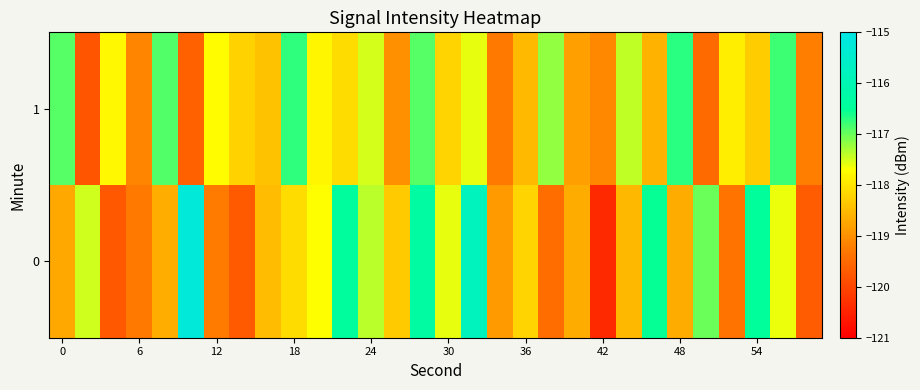

Rank the series by their maximum value, from highest to lowest.

0, 1